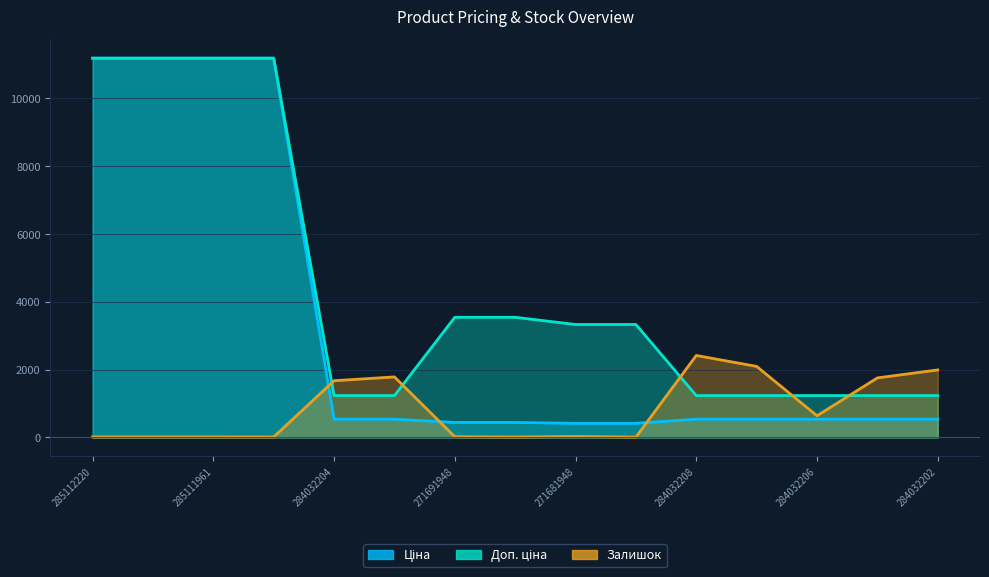

What is the difference between the second highest and second lowest values in the Ціна series?

10771.6